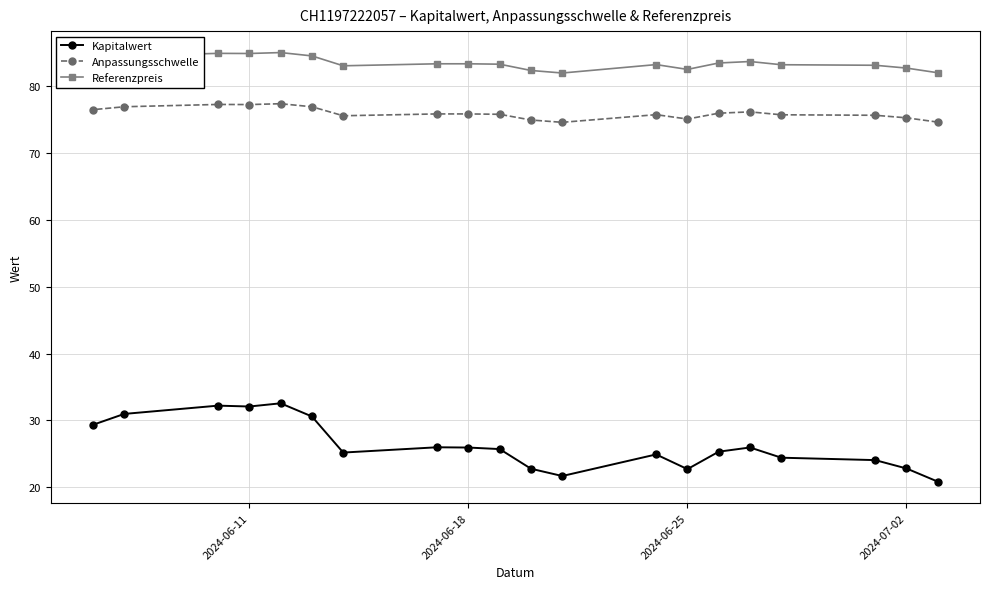

How many values in the Referenzpreis series are below 83?

5